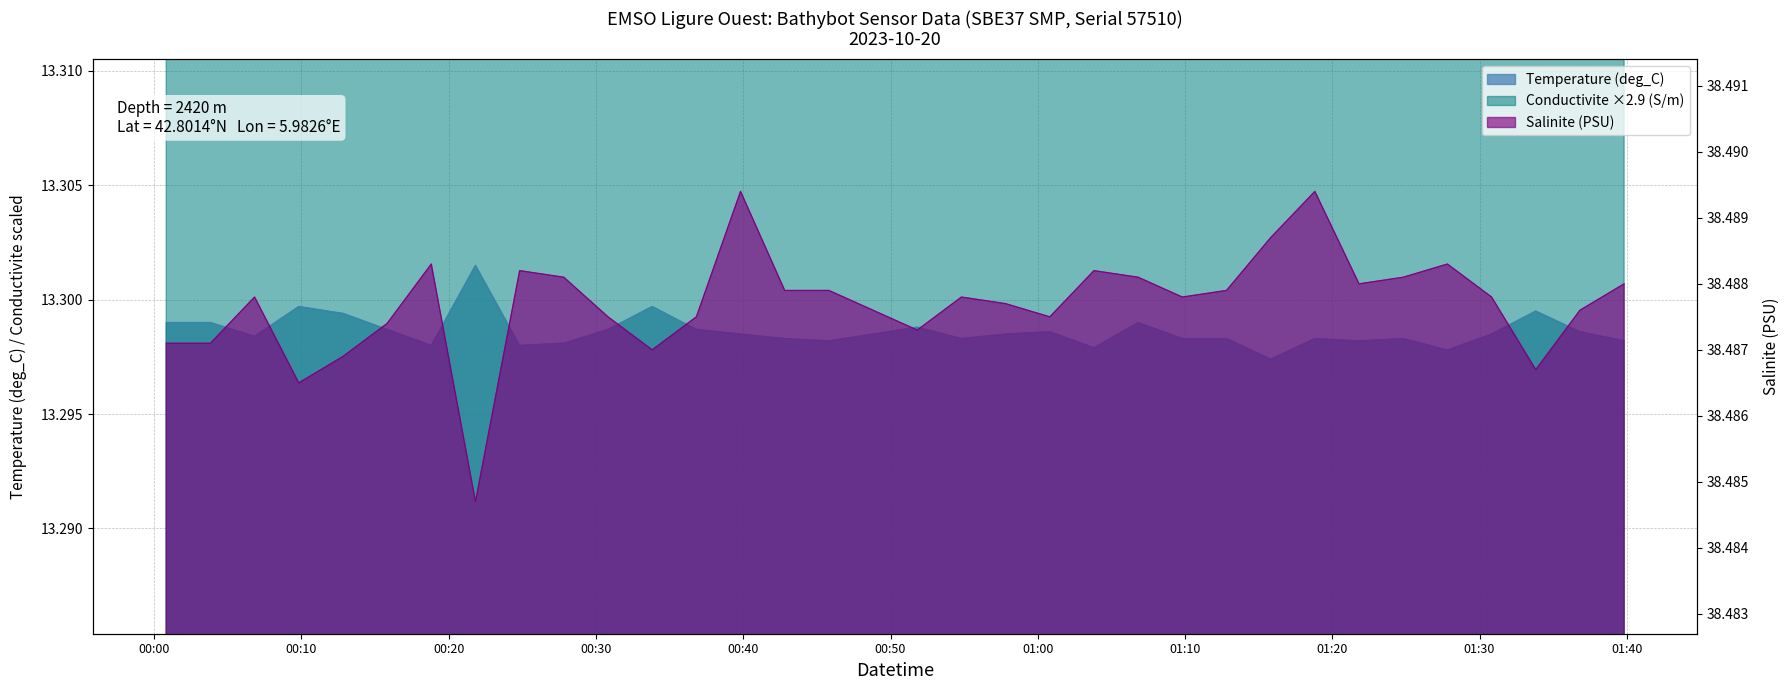

What is the value of the Salinite (PSU) point at the 31st from the left?

38.5